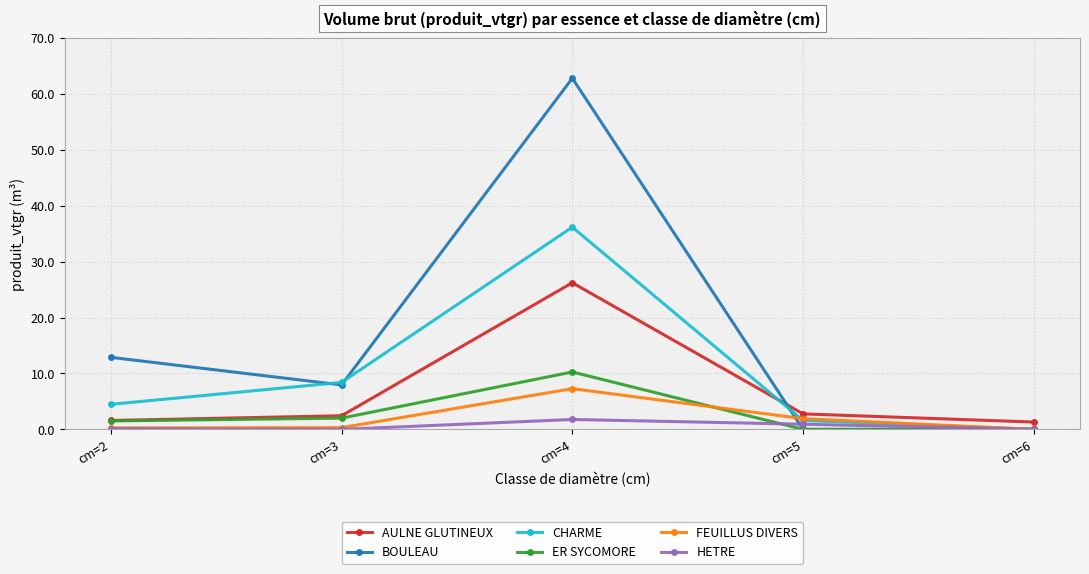

Rank the series by their maximum value, from lowest to highest.

HETRE, FEUILLUS DIVERS, ER SYCOMORE, AULNE GLUTINEUX, CHARME, BOULEAU